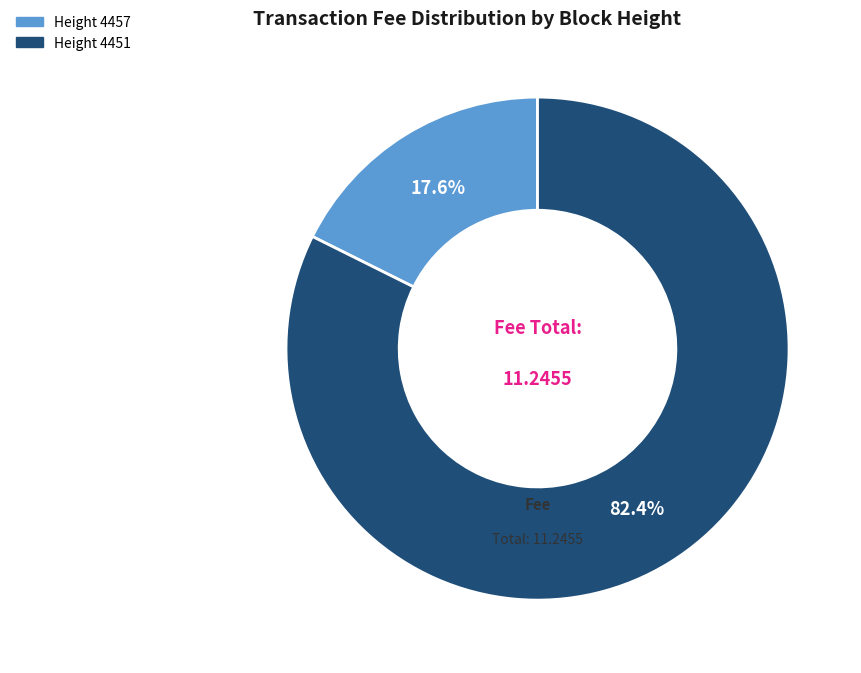

Does any single category account for the majority?

Yes